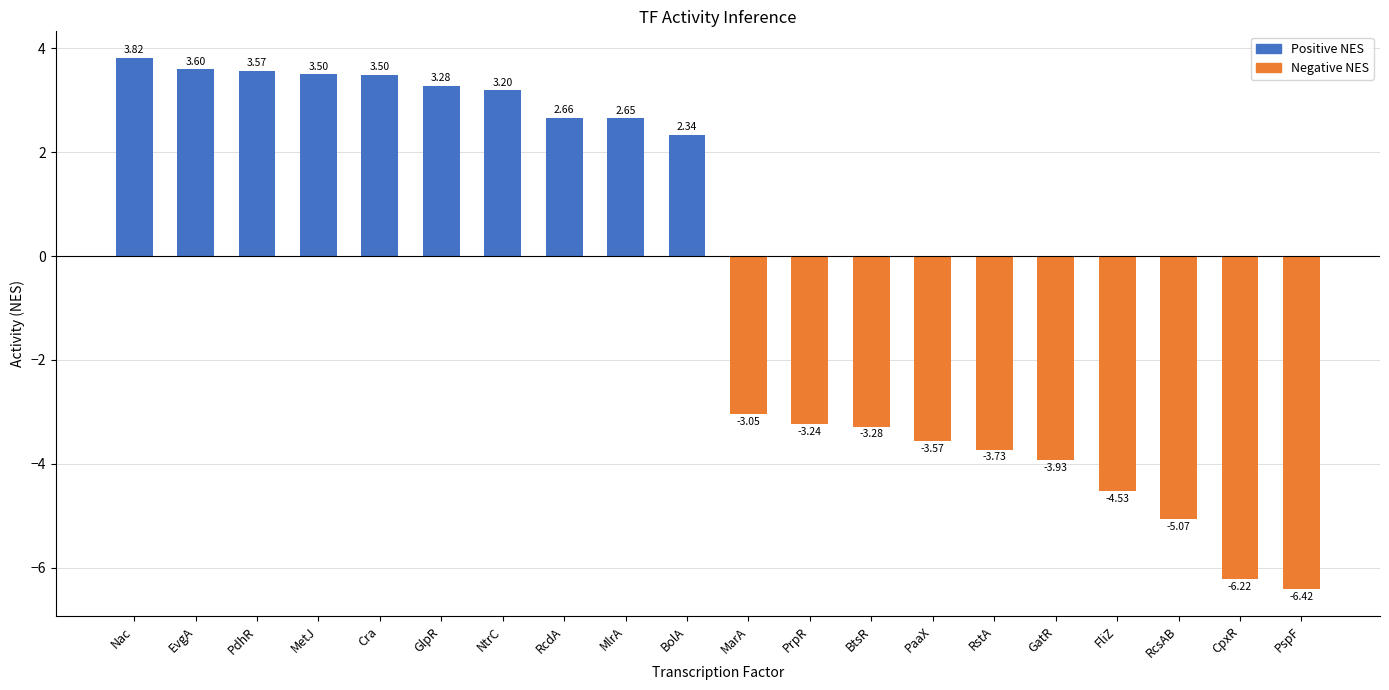

Read the value at PdhR.

3.6